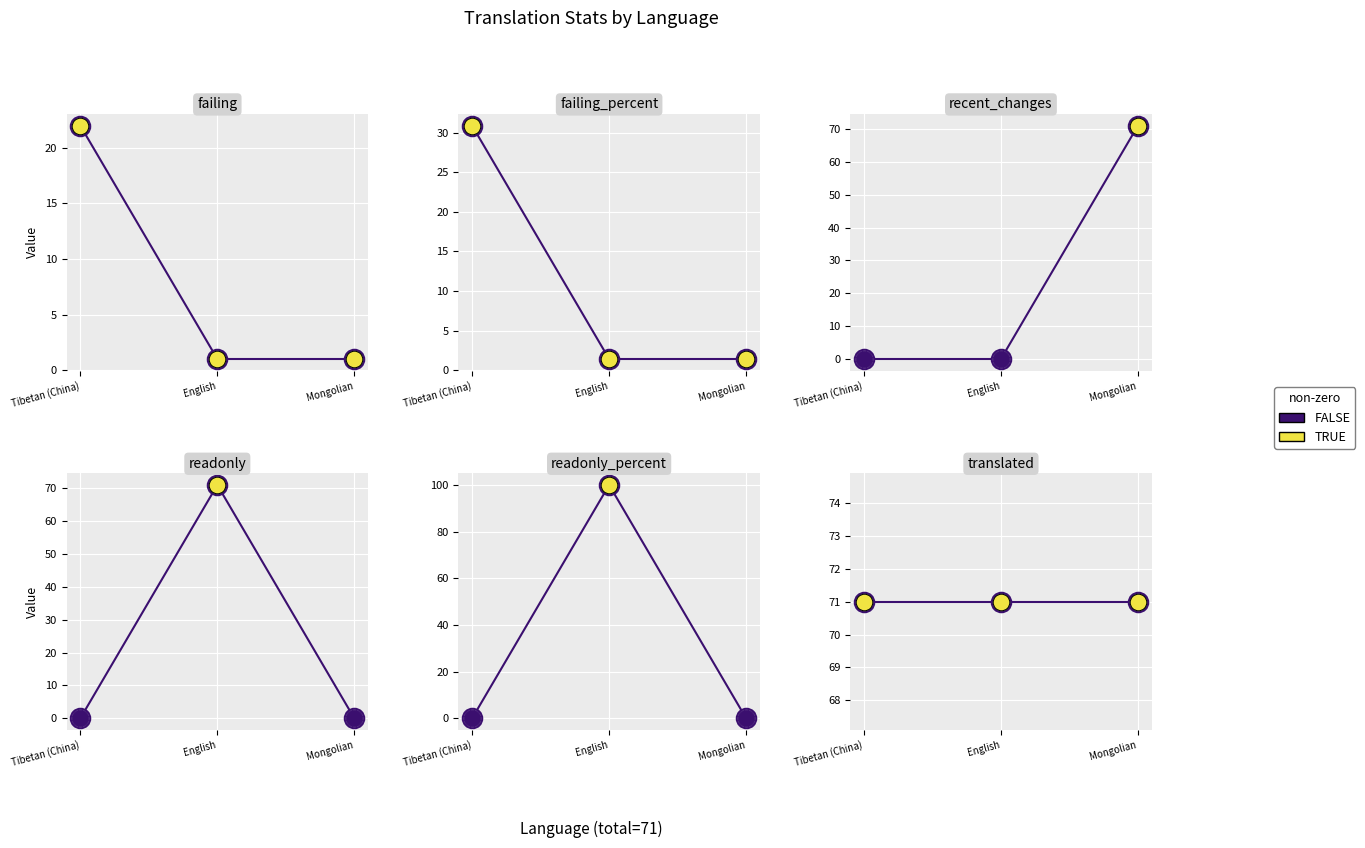

What is the label of the 1st point from the left?

Tibetan (China)